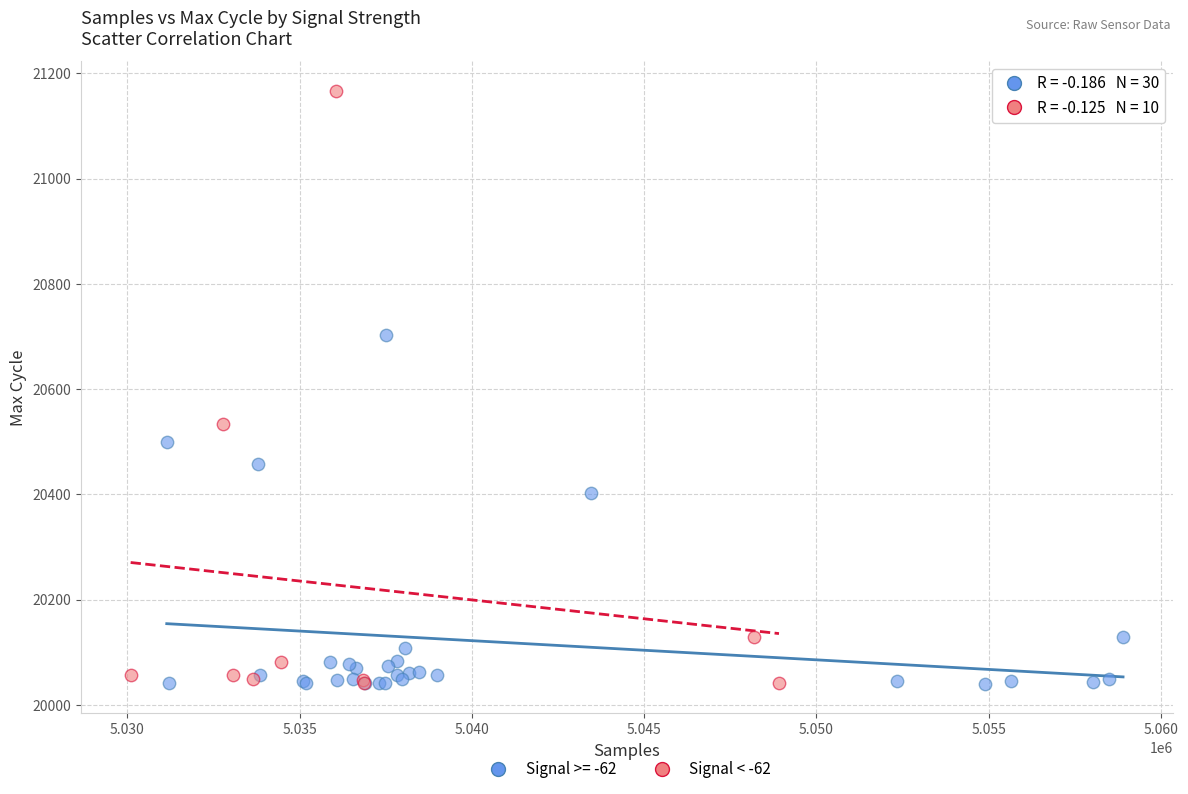

Which series has the widest spread of Y values?

Signal < -62